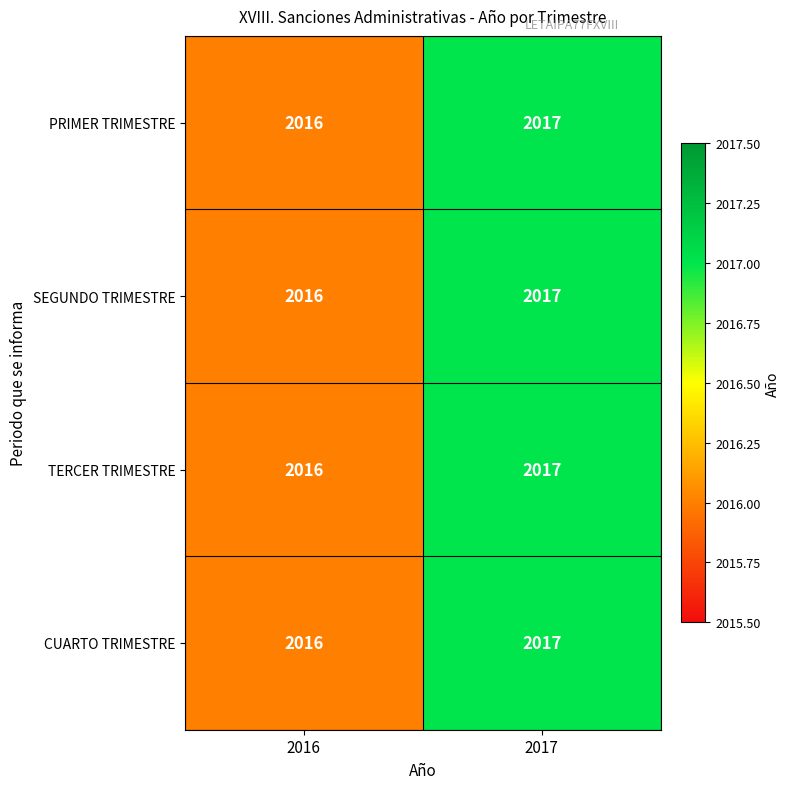

What is the maximum value shown in the chart?

2017